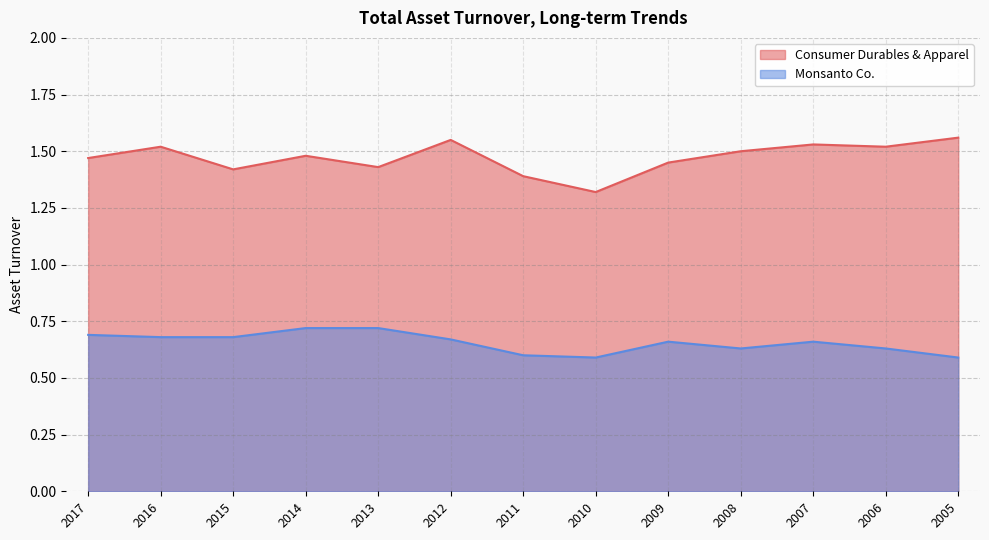

What is the difference between the maximum and minimum values in the Monsanto Co. series?

0.1